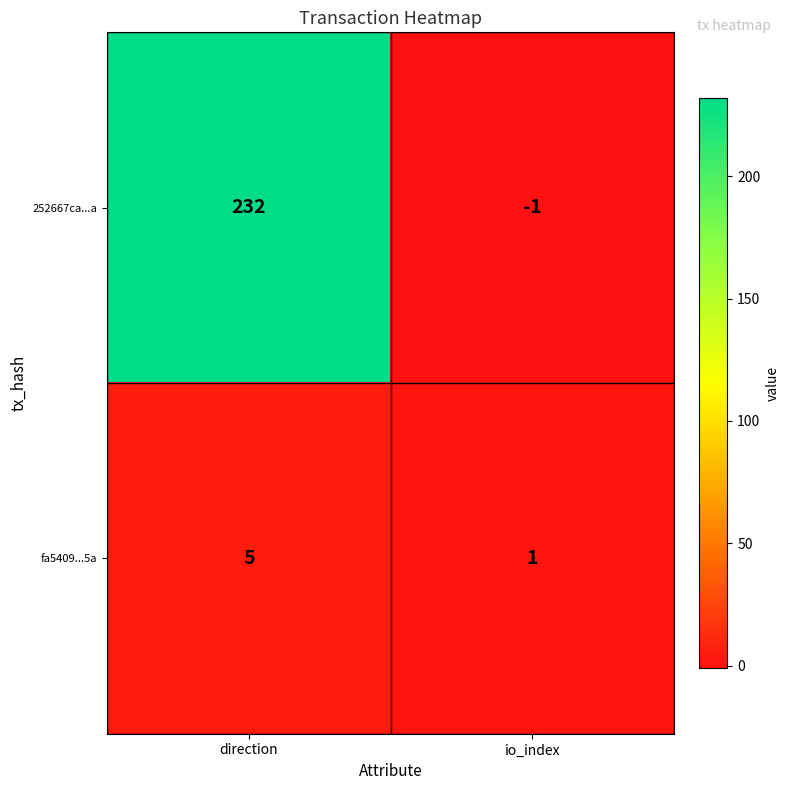

Is it true that fa5409...5a equals 5 at direction?

True